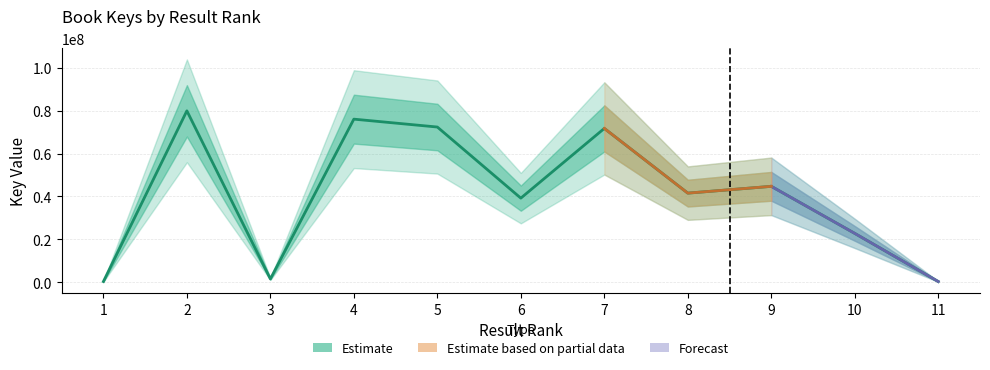

Rank the categories by value from highest to lowest.

2, 4, 5, 7, 9, 8, 6, 10, 3, 11, 1